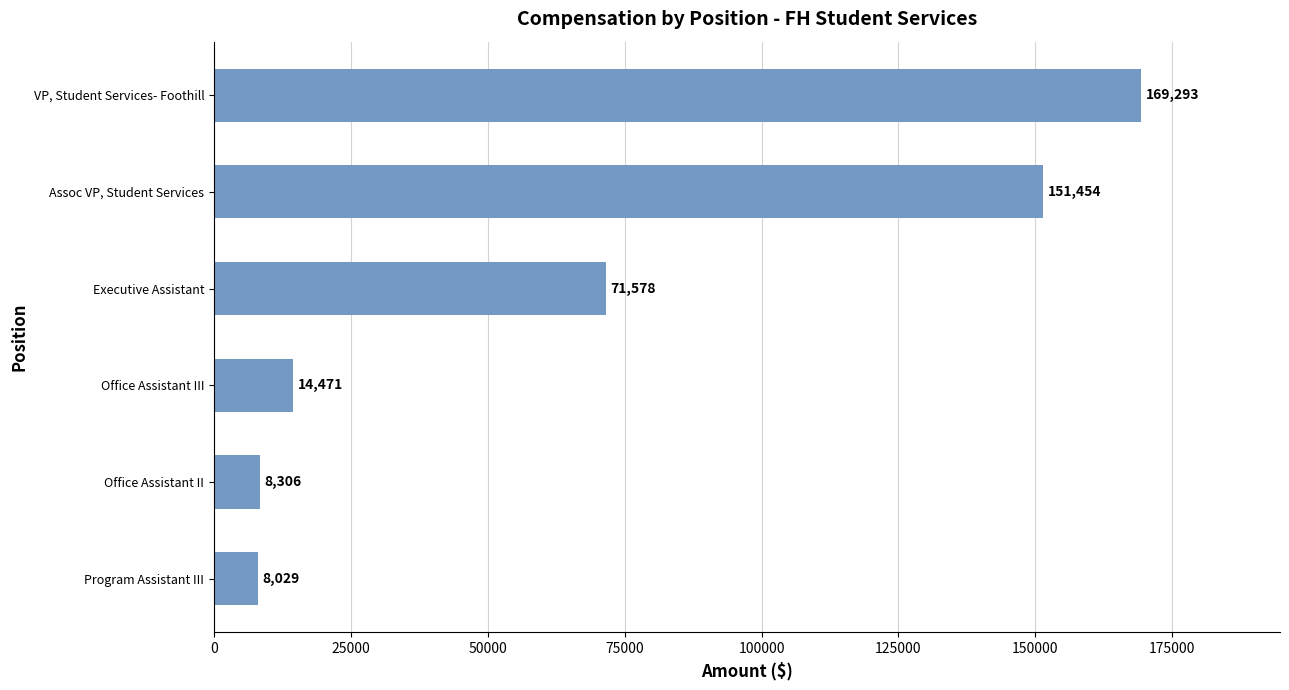

True or false: the data shows 71578 at Executive Assistant.

True